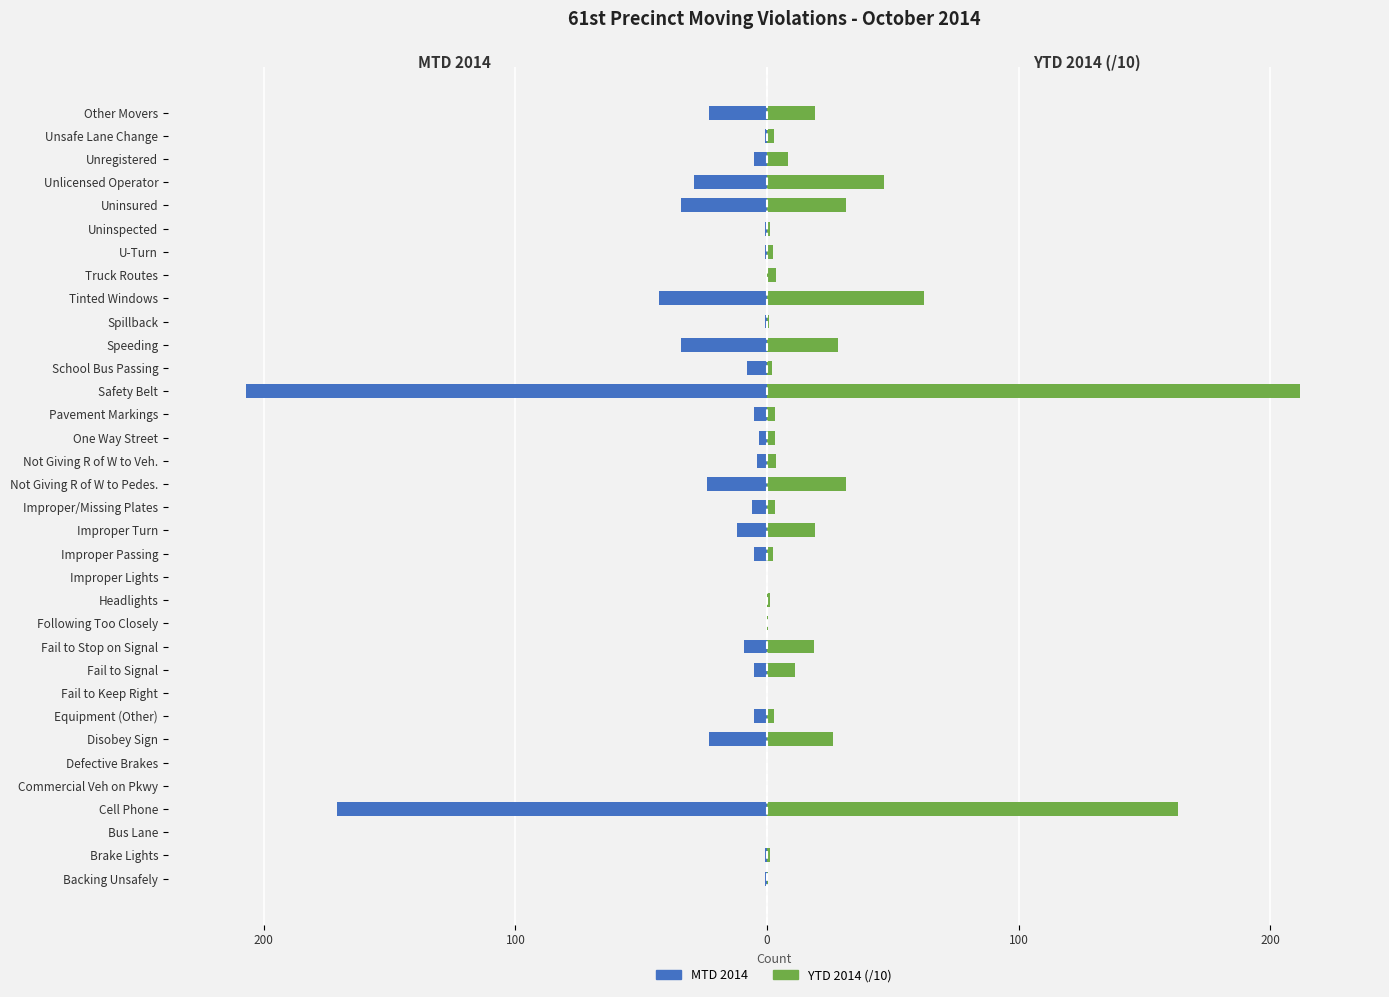

What are all the series names shown in the legend?

MTD 2014, YTD 2014 (/10)